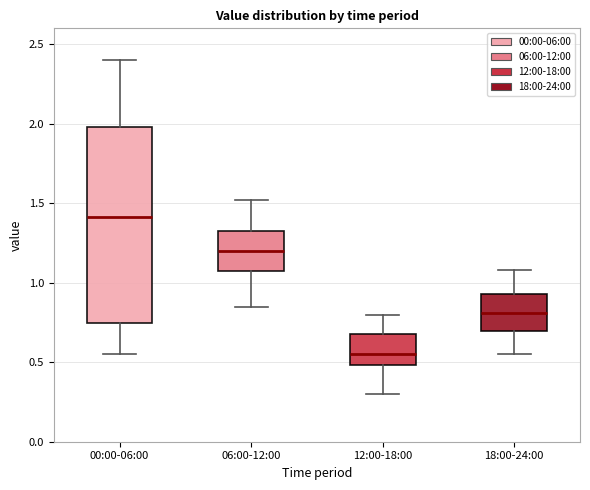

Which box is the tallest, from its lower edge to its upper edge?

00:00-06:00